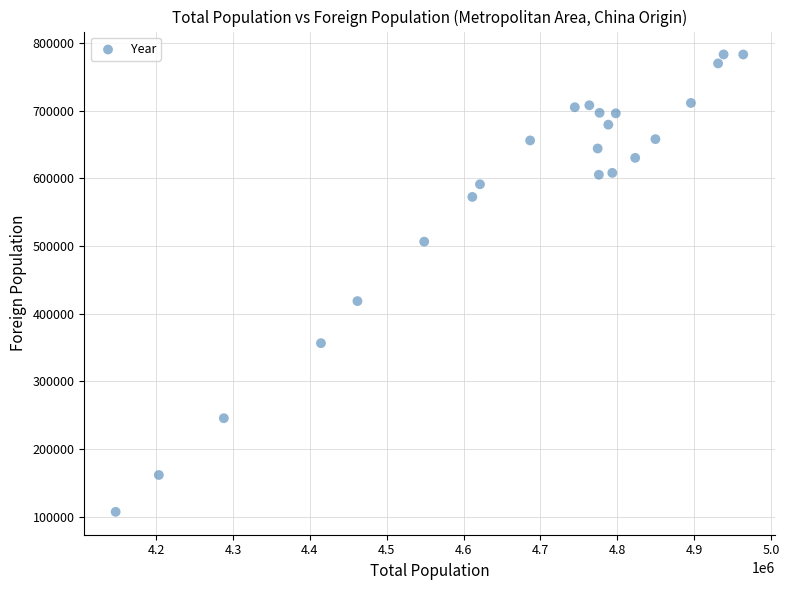

What Y value in the scatter plot is closest to 445068?

418504